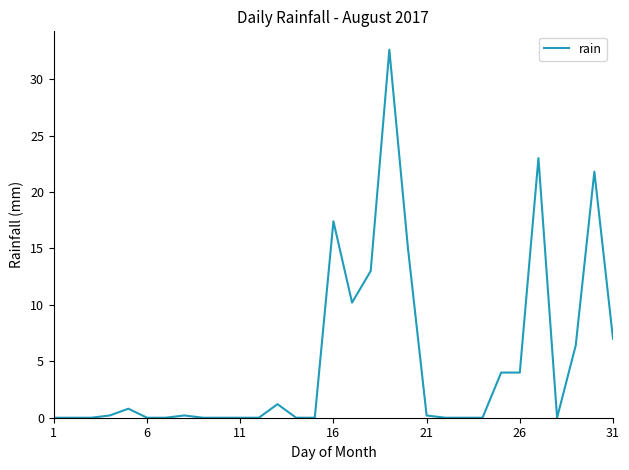

Does the chart display data point markers on the line(s)?

No